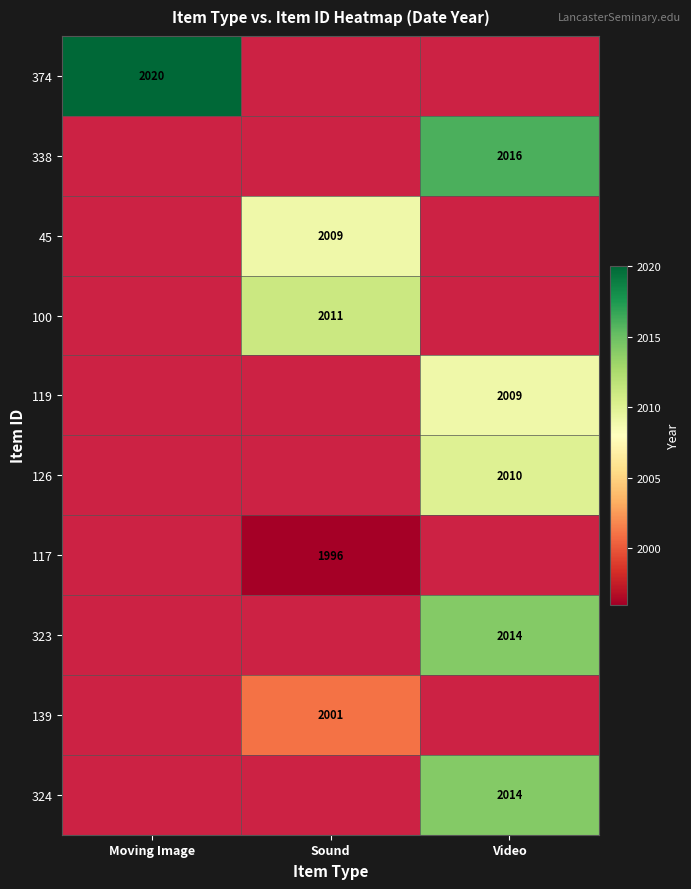

True or false: 323 has a value of 2014 at Video.

True